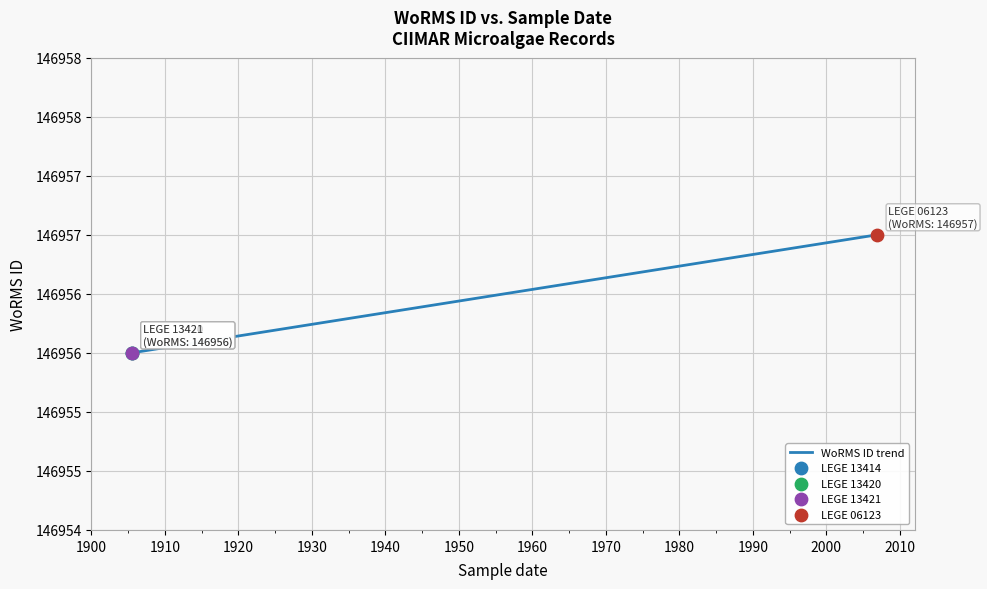

Between 1900 and 1920, which is larger?

1920